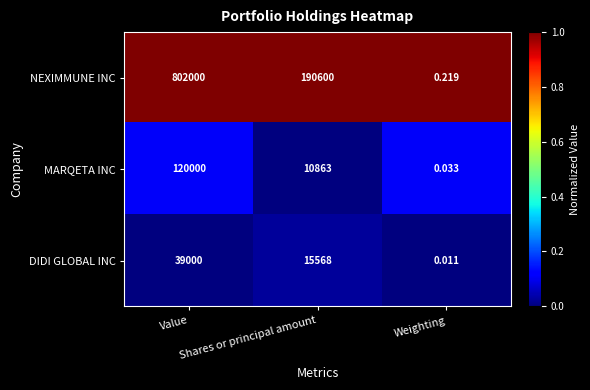

What is the difference between the highest and lowest values at Shares or principal amount?

179737.0